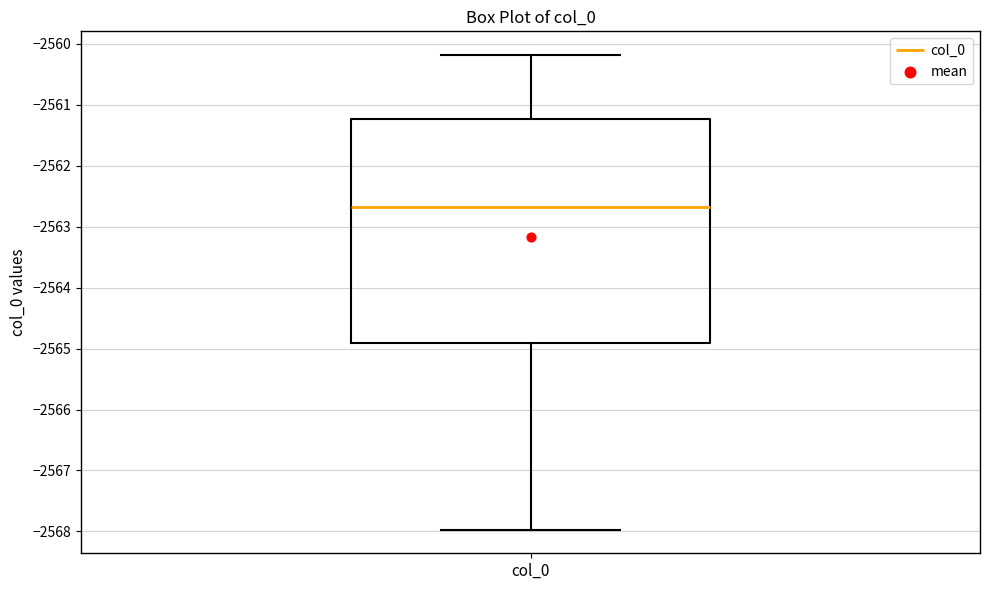

Where does the lower whisker of the box for col_0 end on the y-axis? The values are not printed on the chart, so give them approximately, as read against the axis.

-2568.0